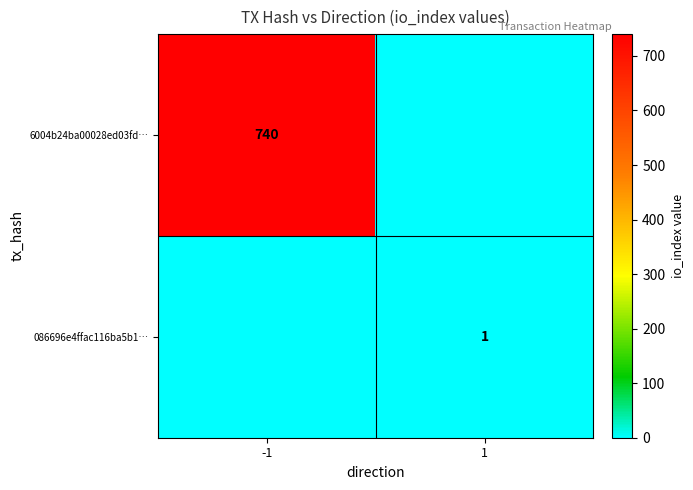

Is it true that 086696e4ffac116ba5b1… equals 1 at 1?

True